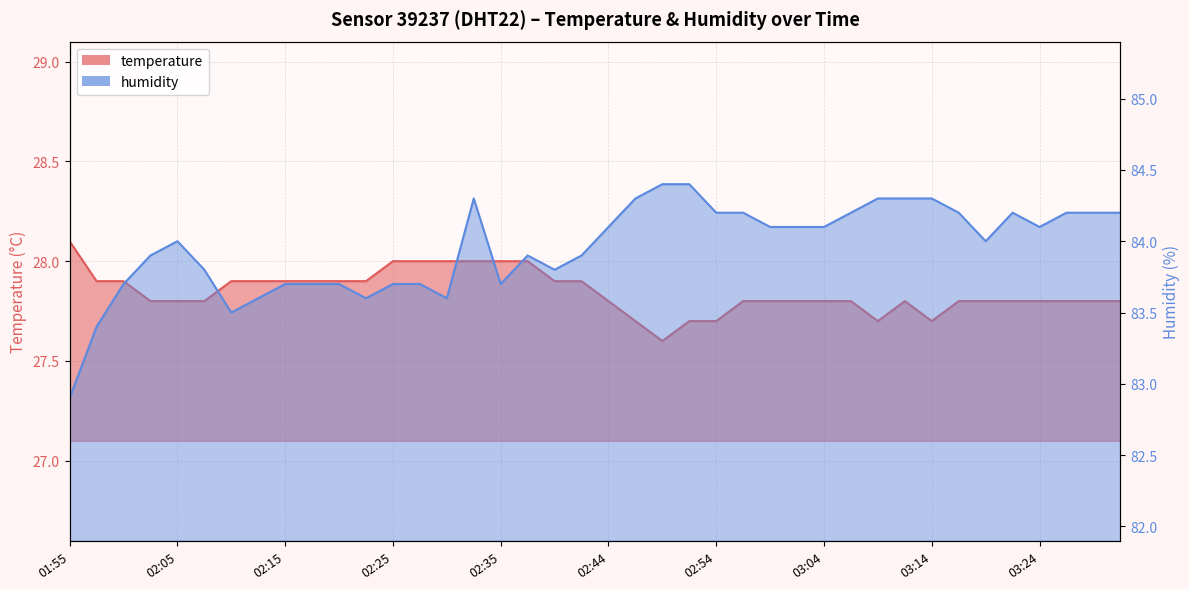

Which has a higher value, 02:20 or 03:26?

02:20